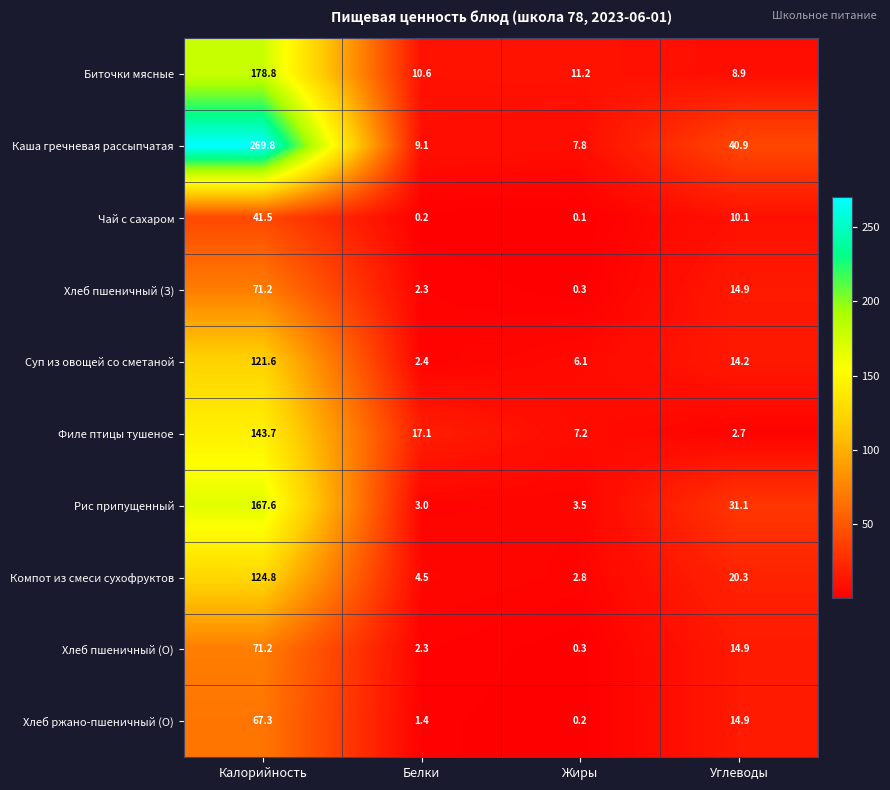

What is the sum of all Суп из овощей со сметаной values?

144.3